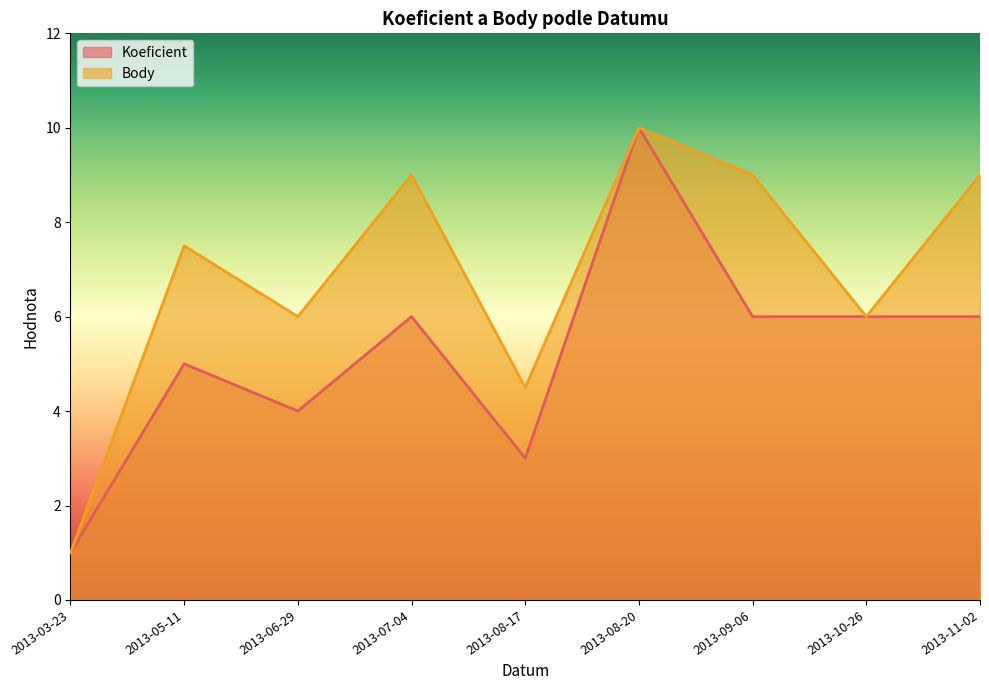

Reading left to right, transcribe all the data shown in this chart.

Koeficient: 1.0	5.0	4.0	6.0	3.0	10.0	6.0	6.0	6.0
Body: 1.0	7.5	6.0	9.0	4.5	10.0	9.0	6.0	9.0